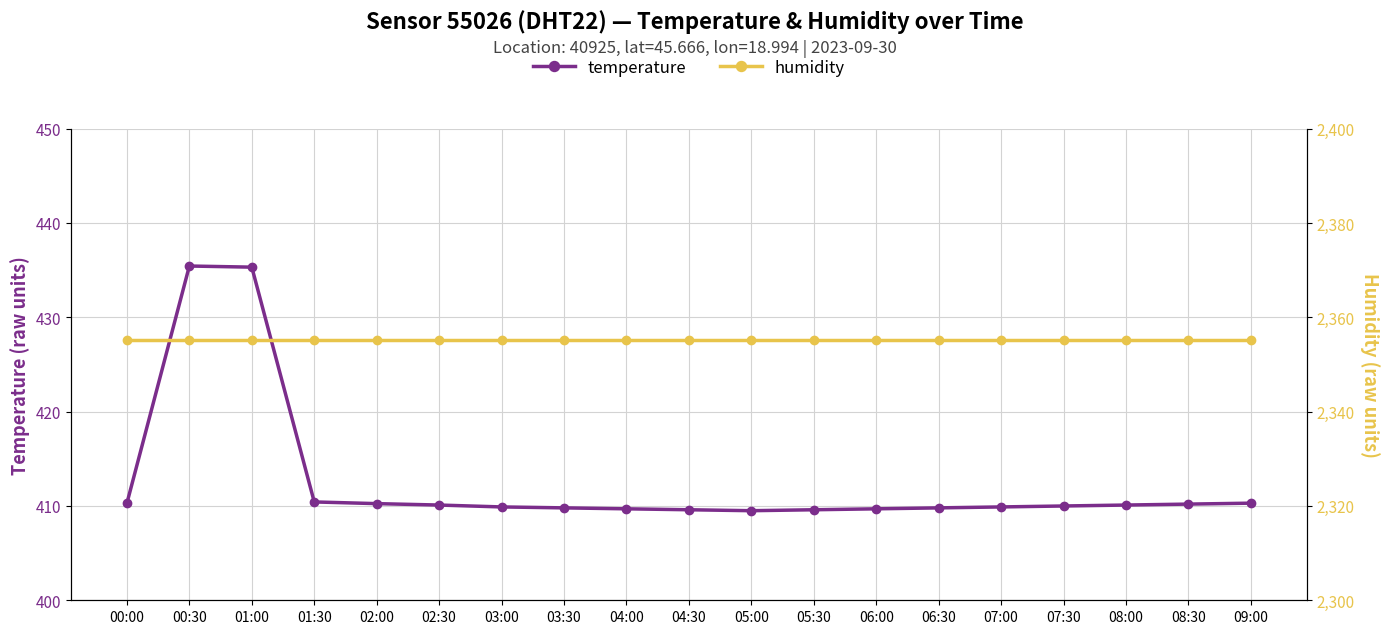

What position from the left is 01:00?

3